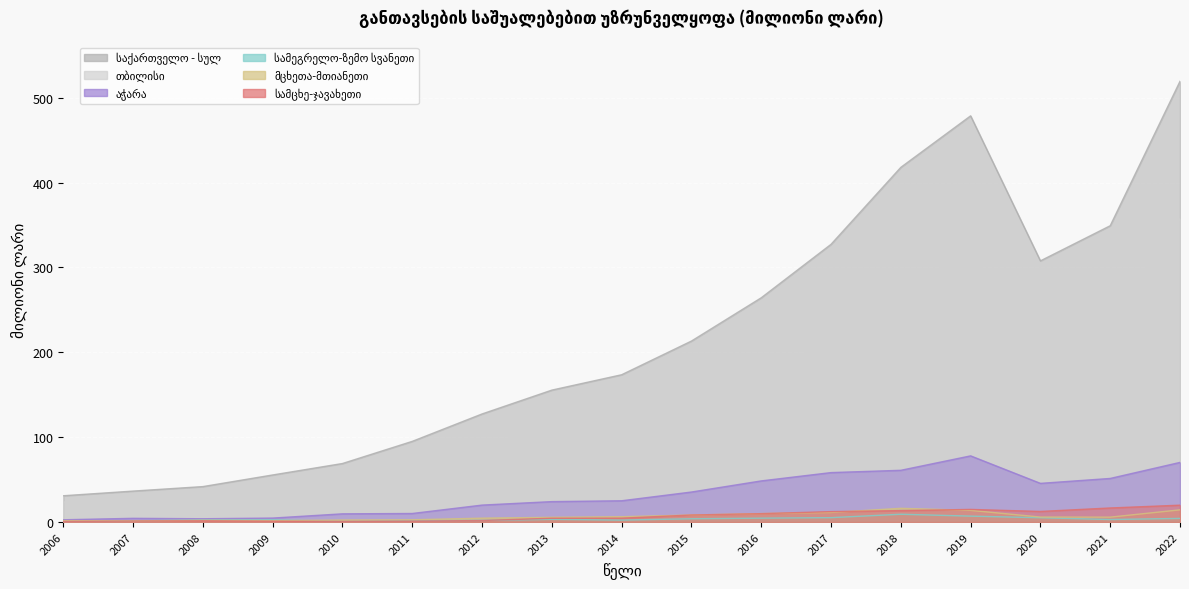

At 2017, list the series in order from largest to smallest.

საქართველო - სულ, თბილისი, აჭარა, სამცხე-ჯავახეთი, მცხეთა-მთიანეთი, სამეგრელო-ზემო სვანეთი